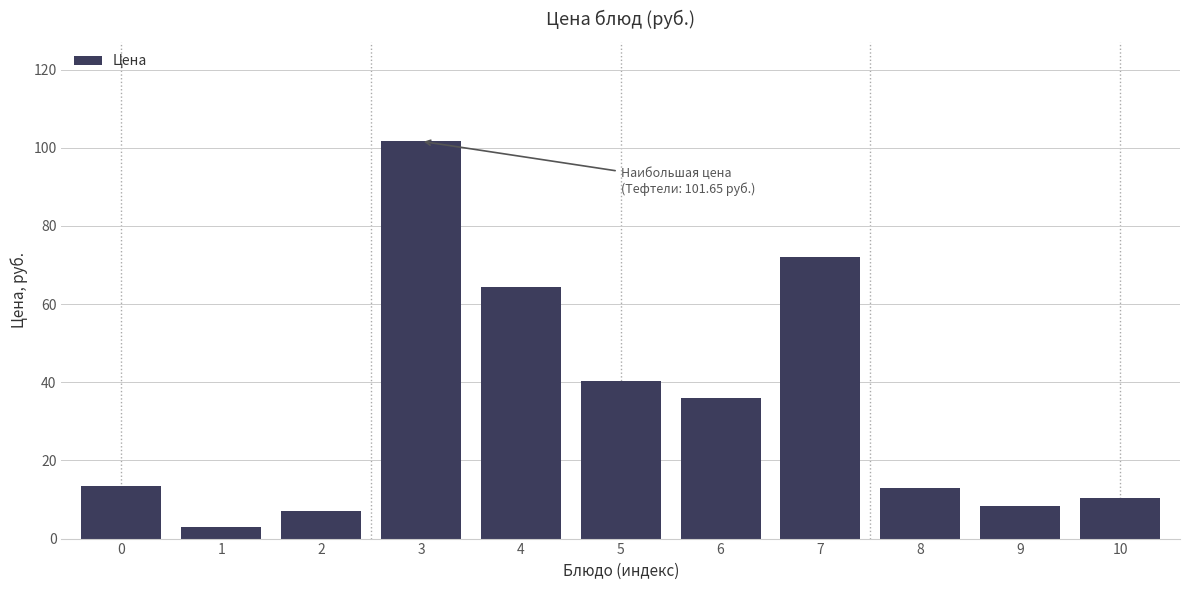

Which label corresponds to the largest value in the chart?

3